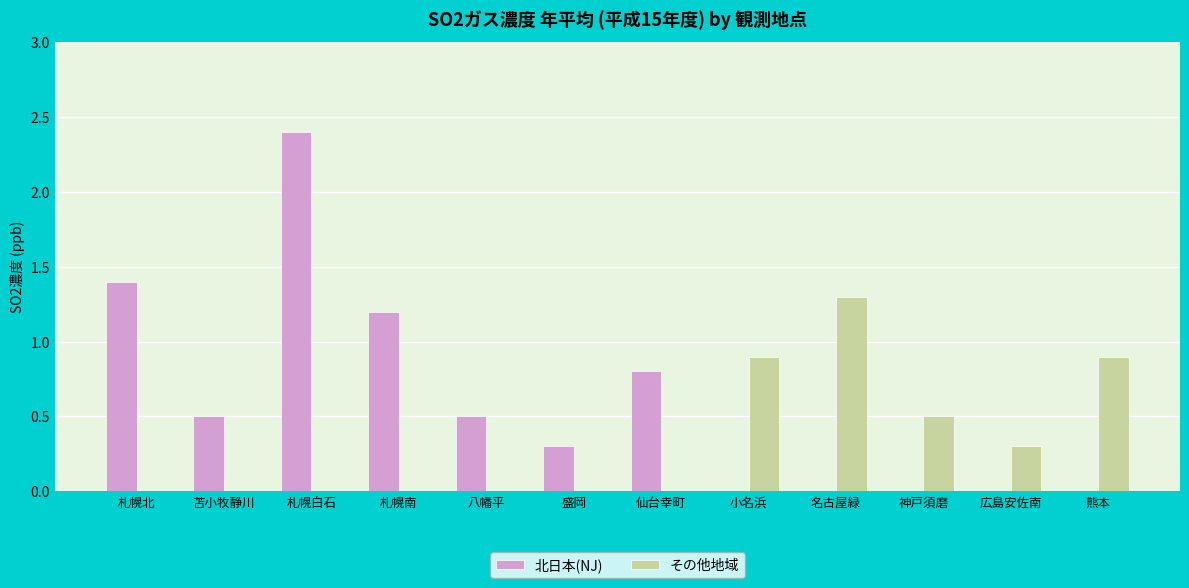

Which series has the largest total across all categories?

北日本(NJ)